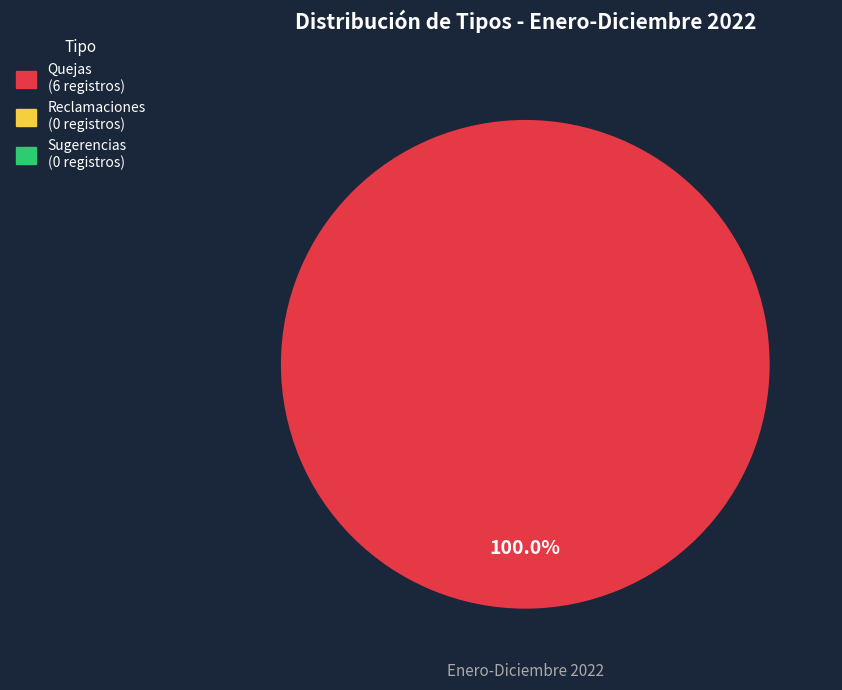

Does any single category account for the majority?

Yes